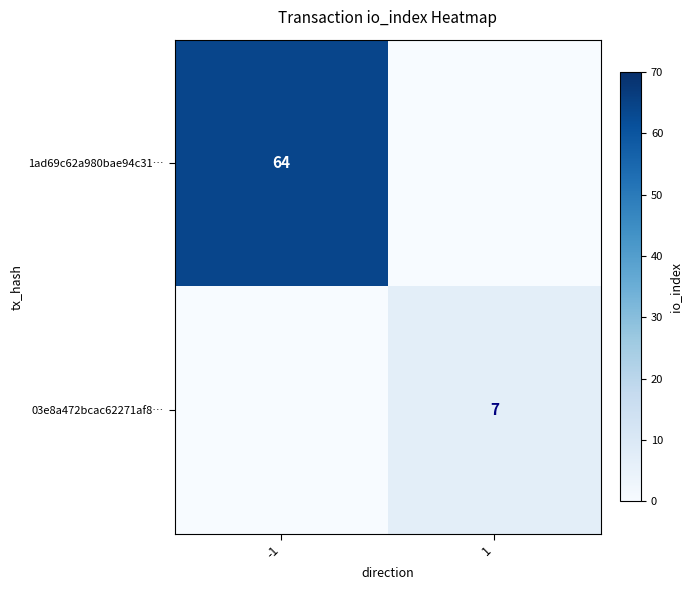

How many data points does each series have?

2